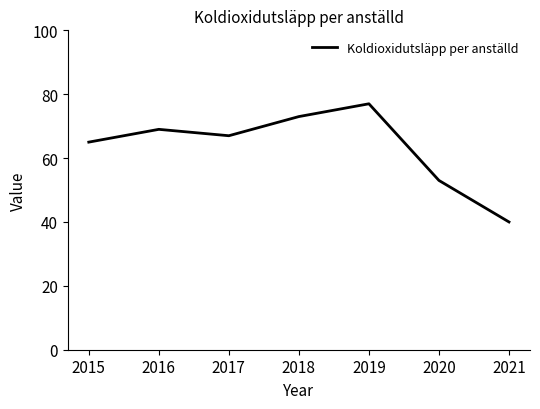

Reading left to right, transcribe all the data shown in this chart.

65	69	67	73	77	53	40